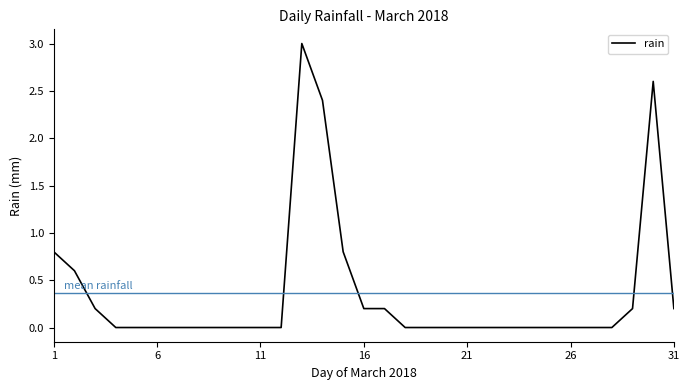

What is the difference between the maximum and minimum values?

3.0